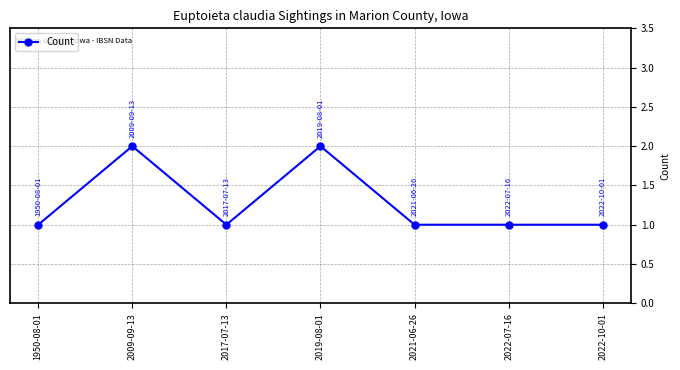

Does the chart have visible grid lines?

Yes